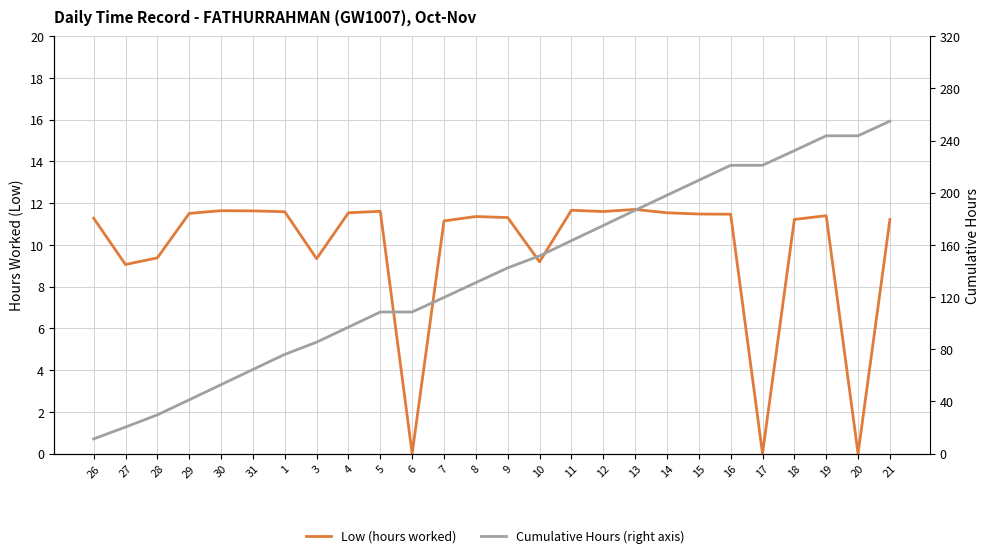

Where is Cumulative Hours (right axis) nearest to the value 133?

8